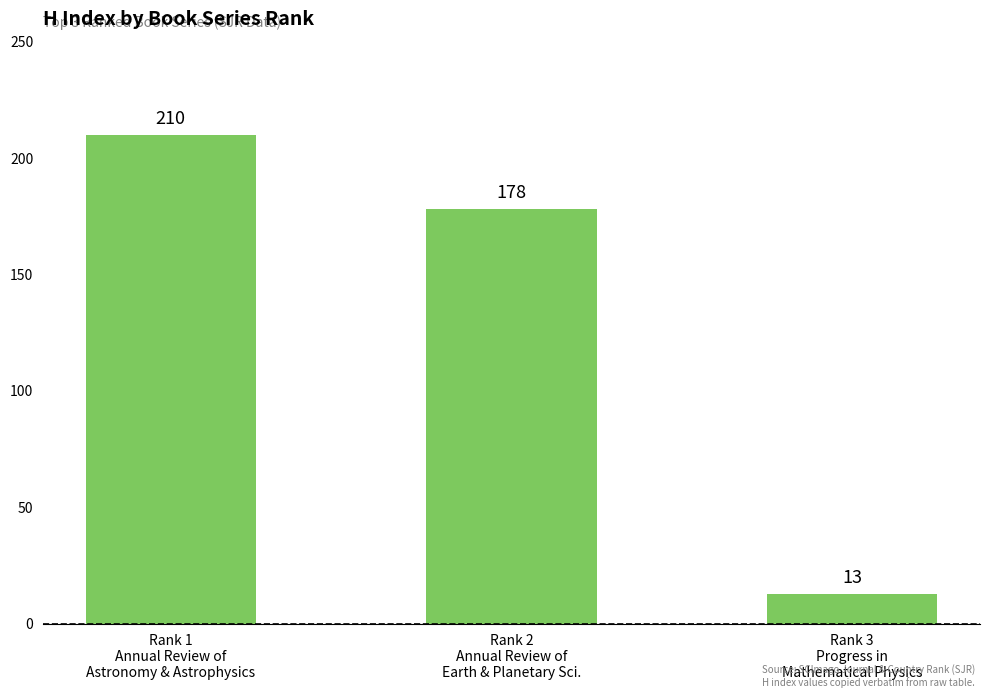

What is the difference between the values at Rank 2
Annual Review of
Earth & Planetary Sci. and Rank 3
Progress in
Mathematical Physics?

165